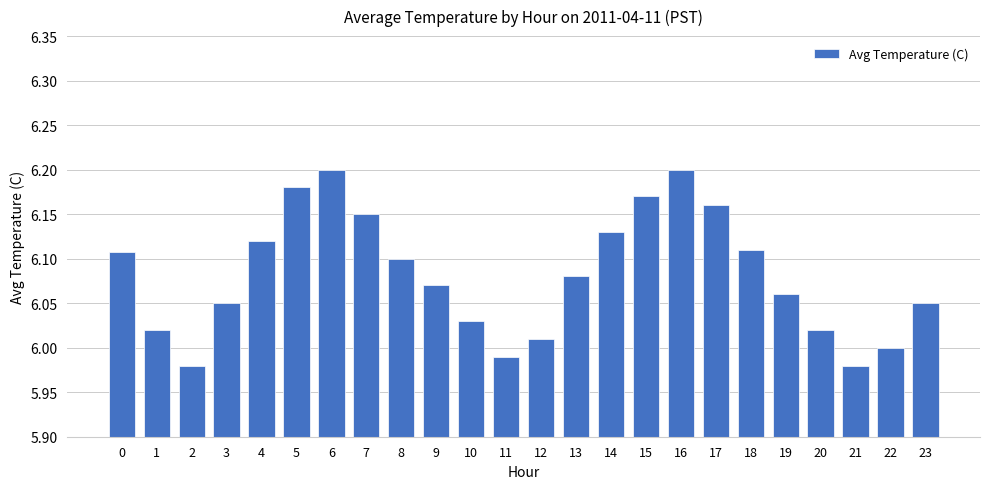

What is the sum of all values?

146.0